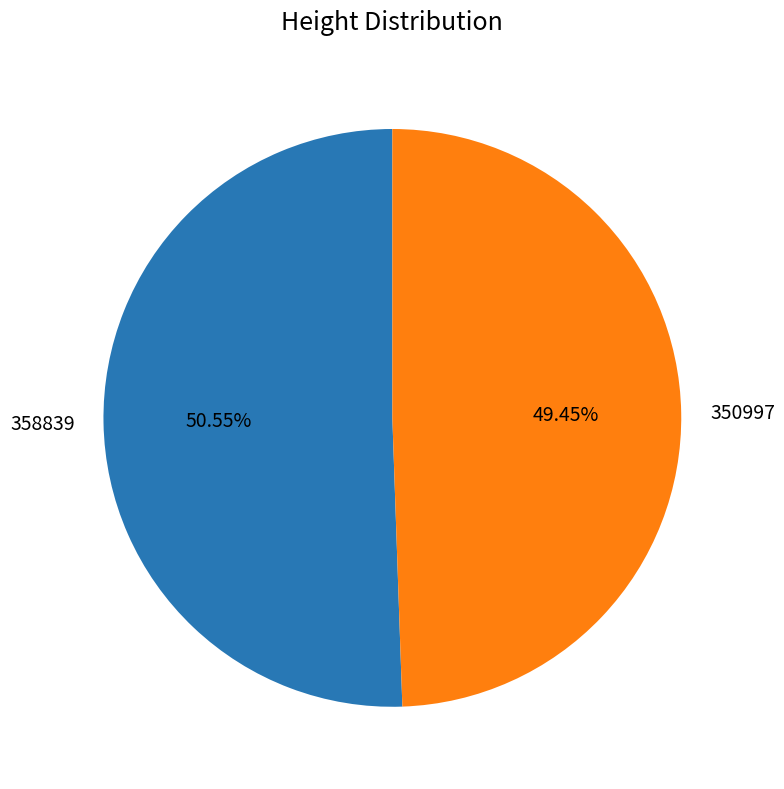

The 350997 slice represents 43% of the pie. True or false?

False